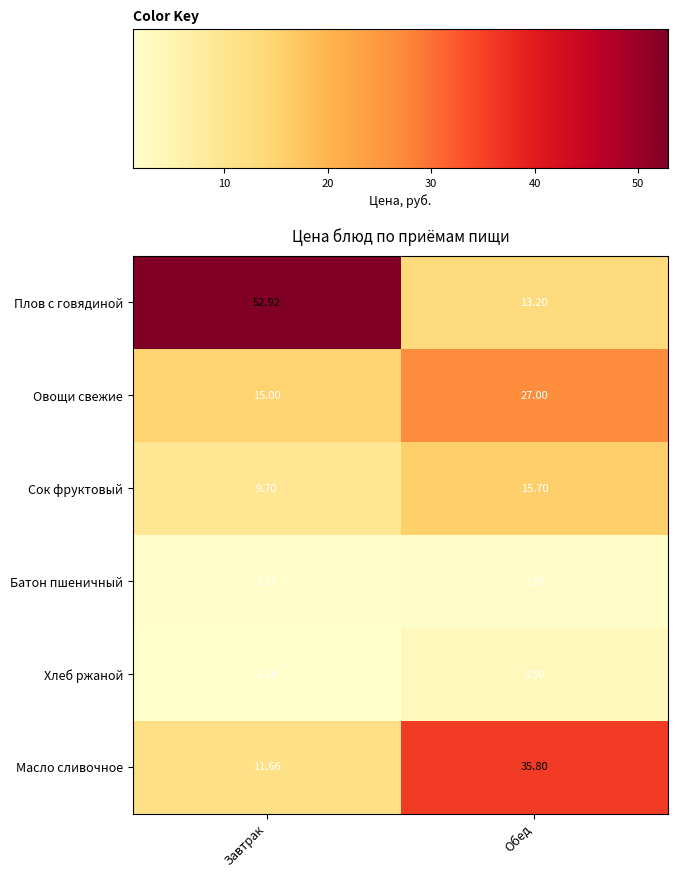

Between Завтрак and Обед, which series saw the biggest shift?

Плов с говядиной